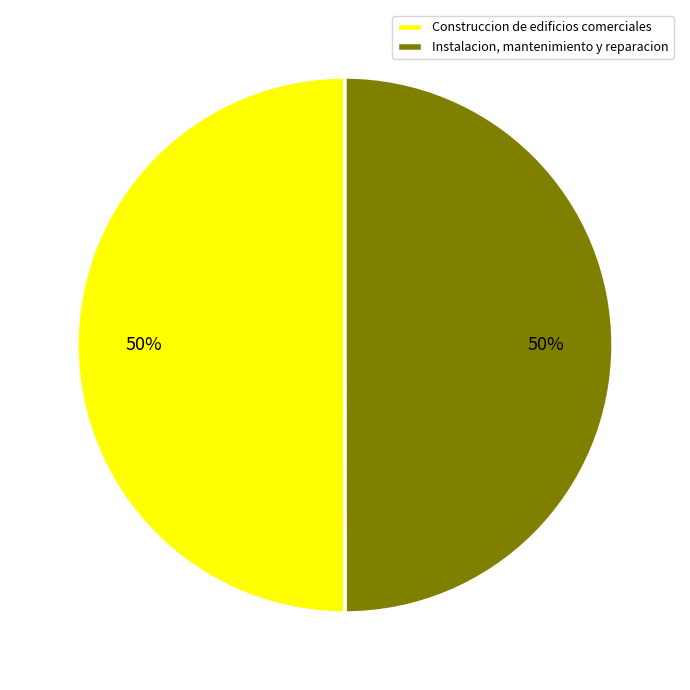

To the nearest percent, what portion does Construccion de edificios comerciales represent?

50%